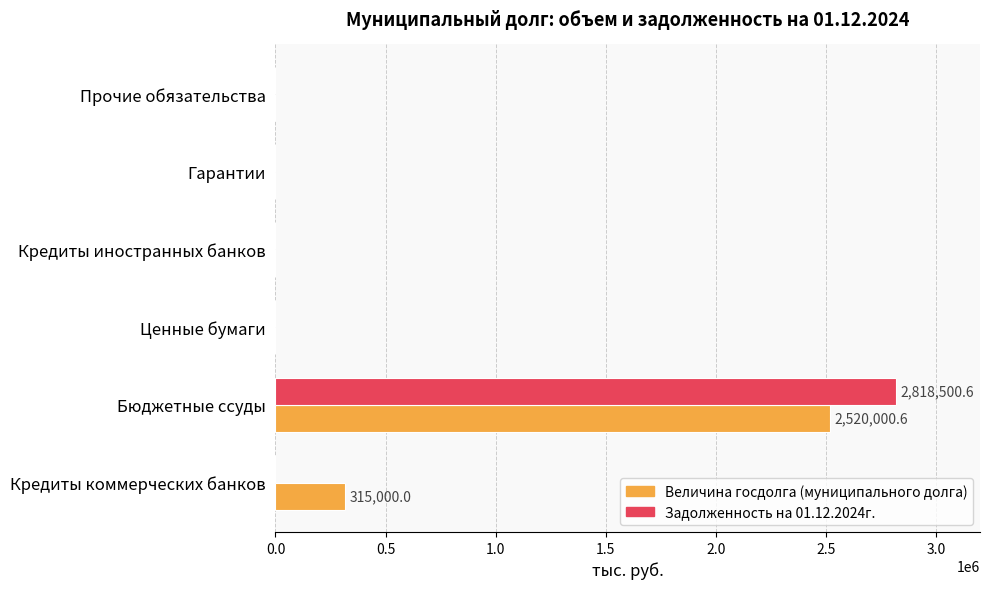

What is the sum of all Задолженность на 01.12.2024г. values?

2818500.6